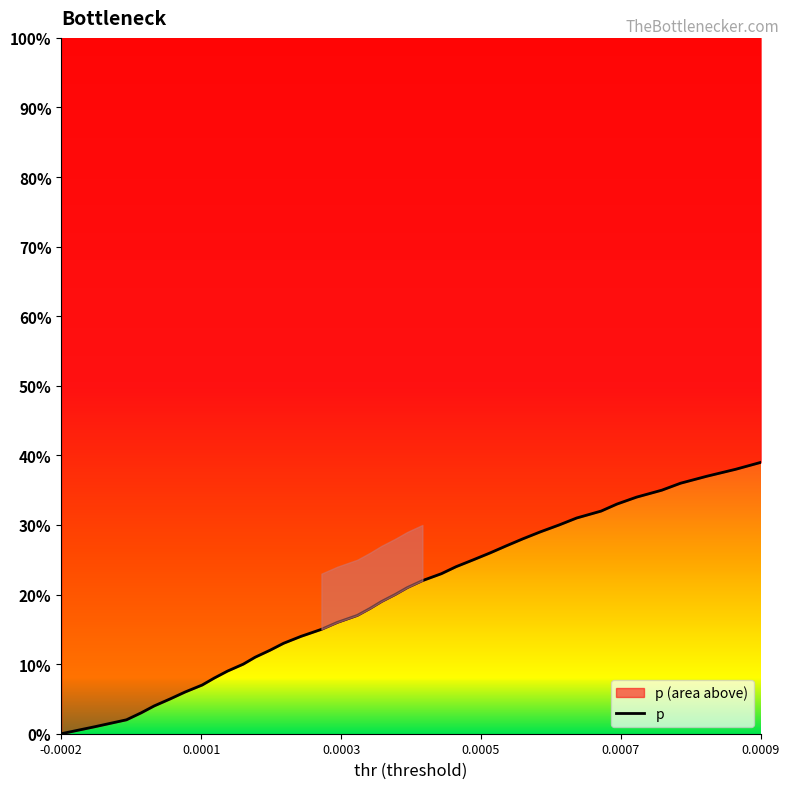

At which category does the chart reach its minimum across all series?

-0.0002